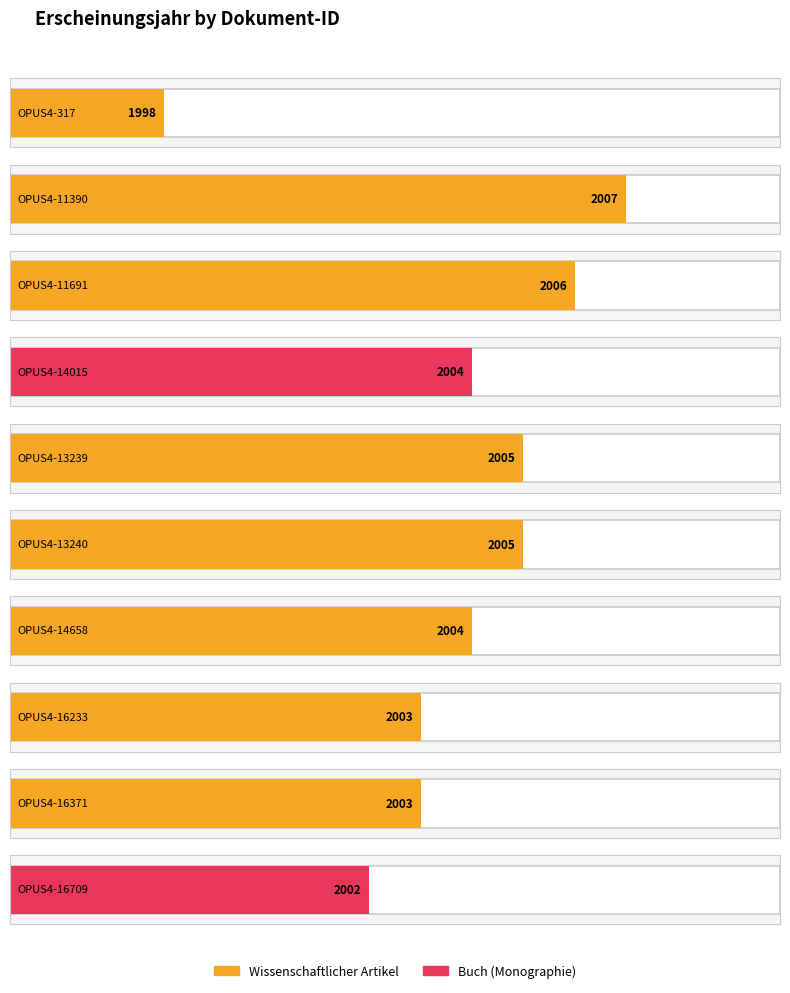

Which category has the lowest value across all series?

OPUS4-317